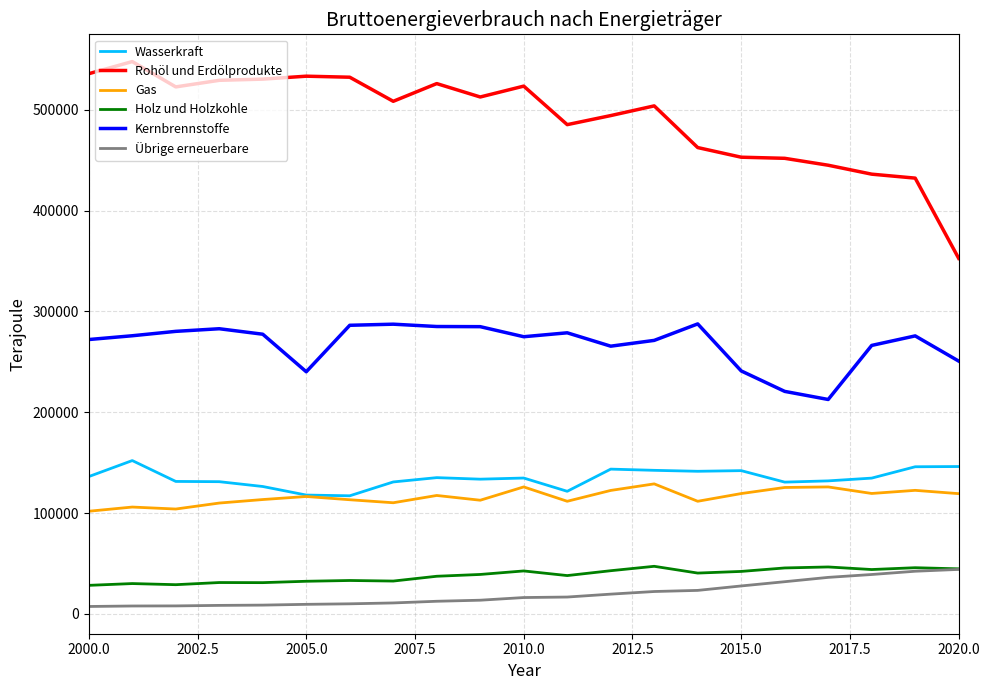

True or false: Holz und Holzkohle and Gas cross at least once.

False